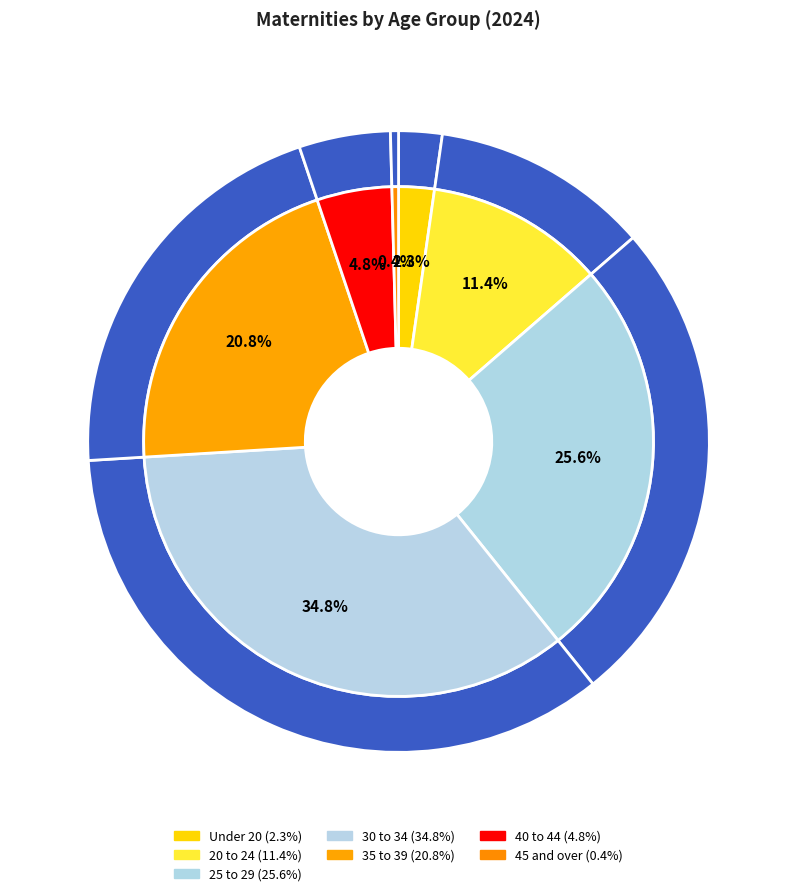

What is the smallest slice in the pie chart?

45 and over